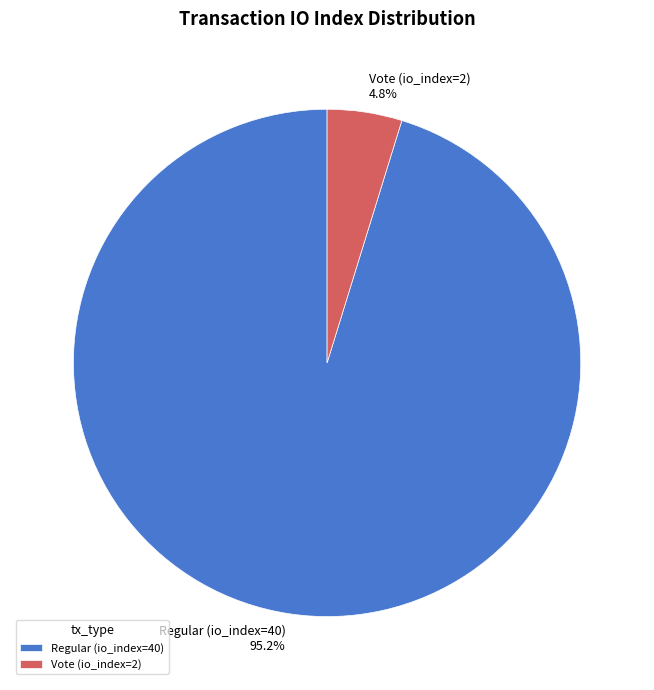

To the nearest percent, what is the combined percentage of Regular (io_index=40) and Vote (io_index=2)?

100%